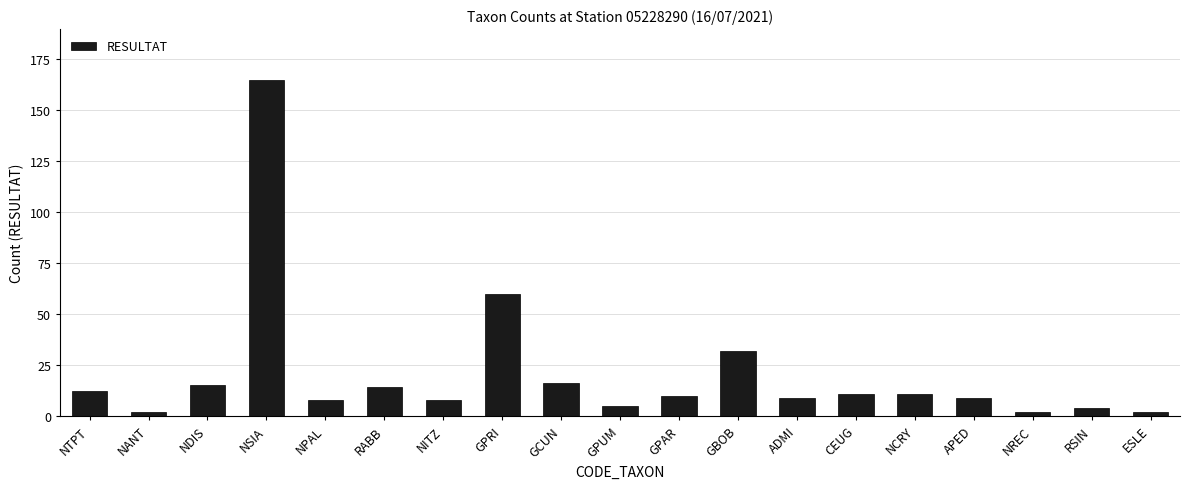

What is the ratio of the value at CEUG to the value at APED?

1.2